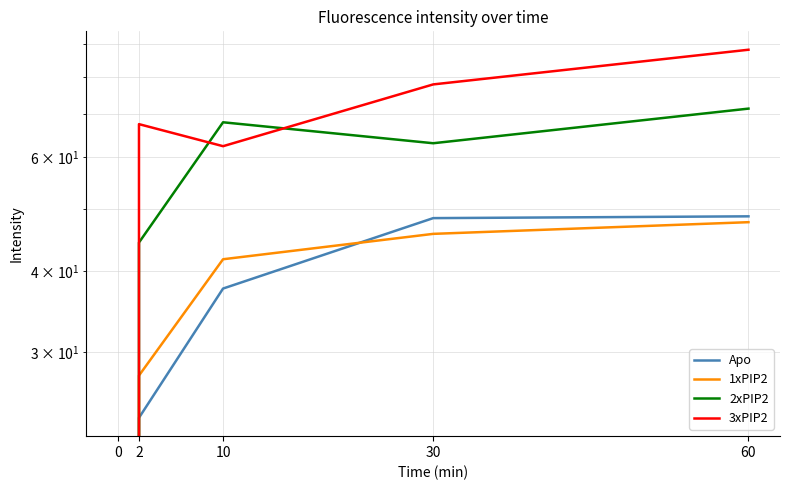

True or false: 3xPIP2 and Apo cross at least once.

False